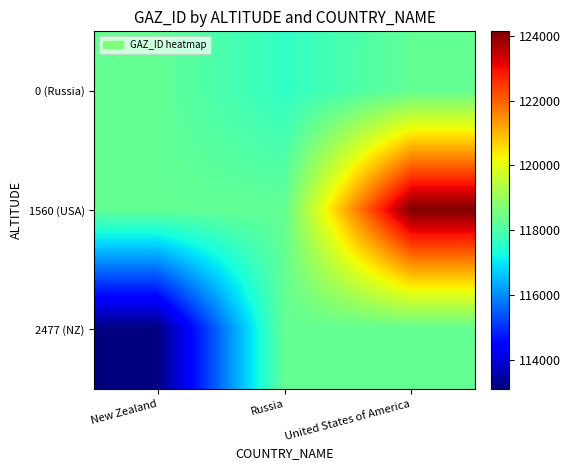

How many categories are shown in the chart?

3